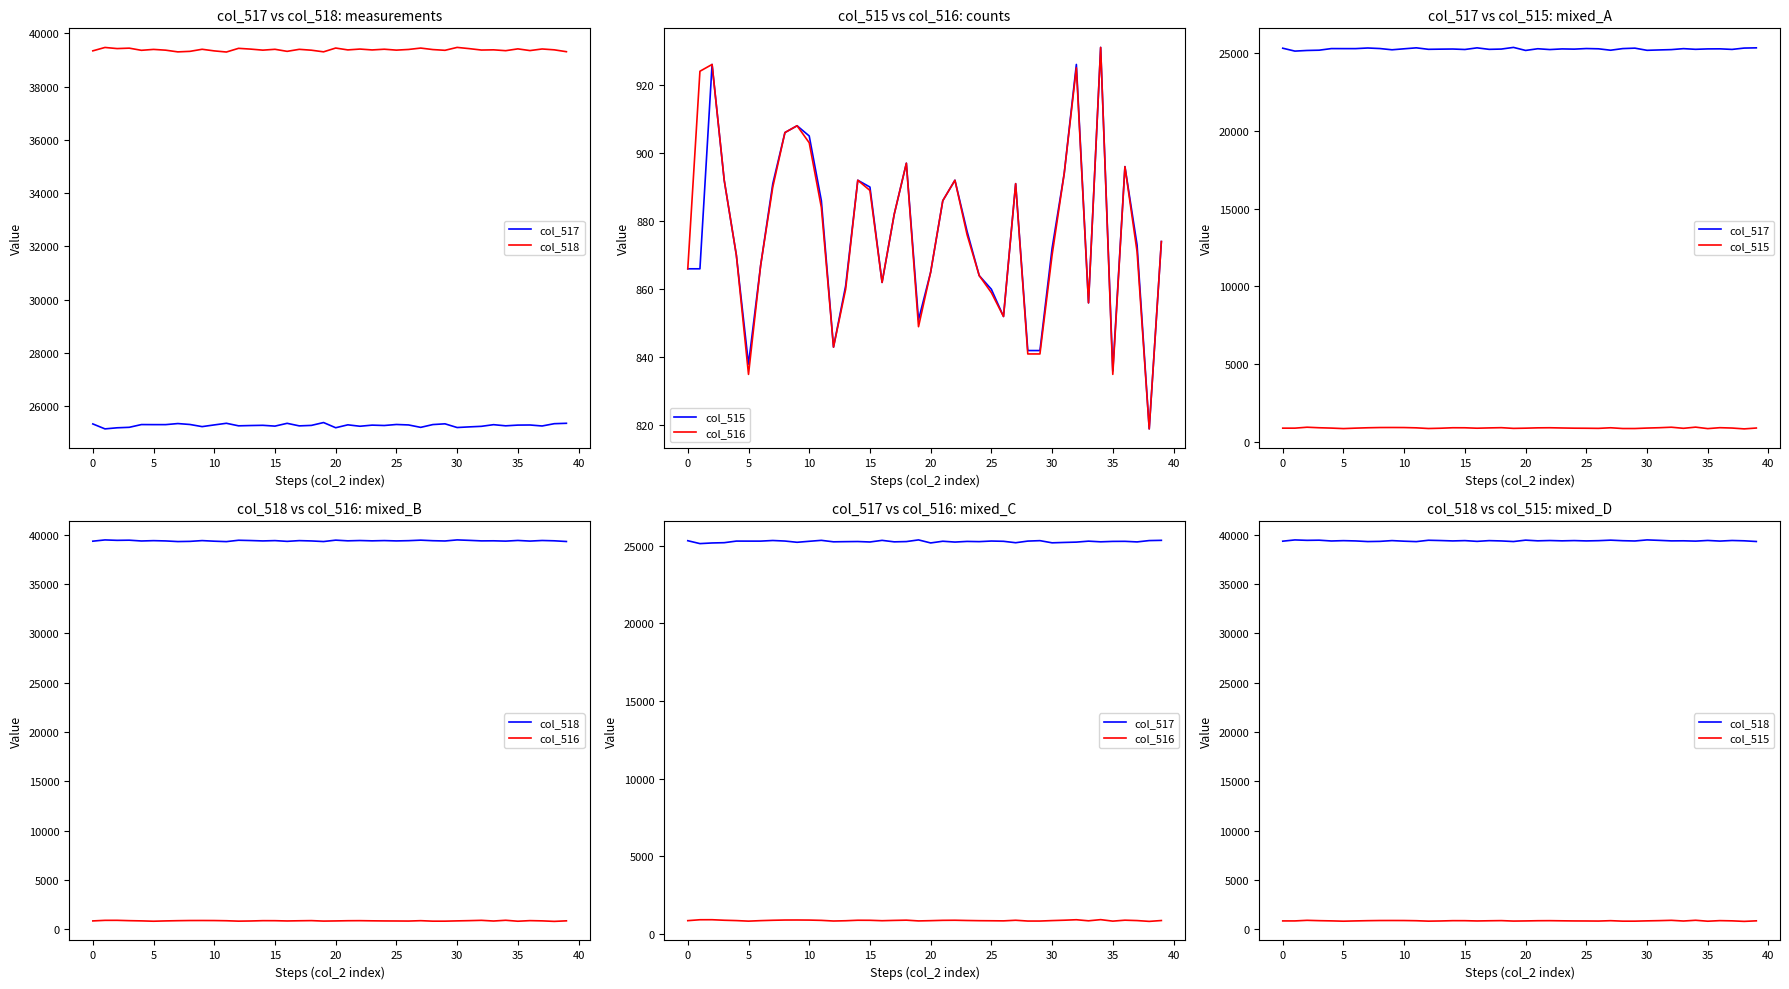

What is the value of the col_515 point at the 27th from the left?

852